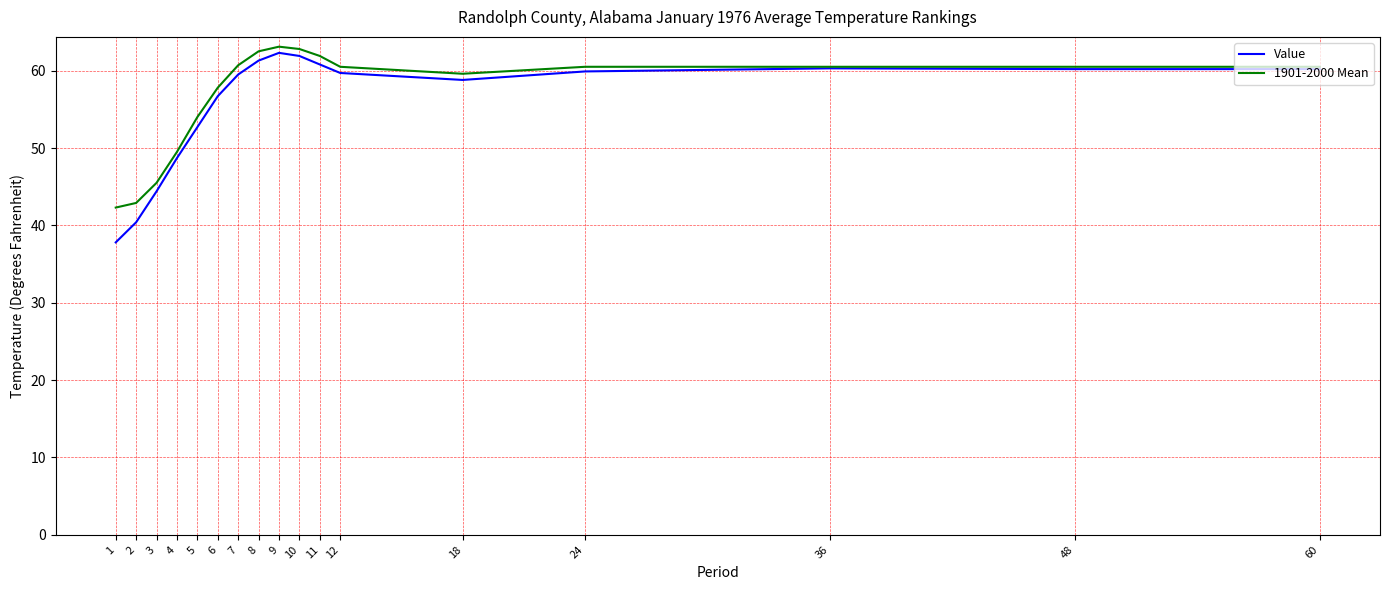

Is it true that 1901-2000 Mean equals 57.8 at 6?

True